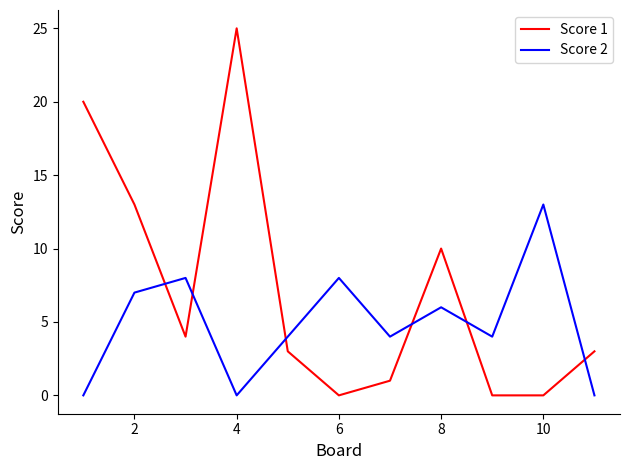

Rank the series by their maximum value, from highest to lowest.

Score 1, Score 2